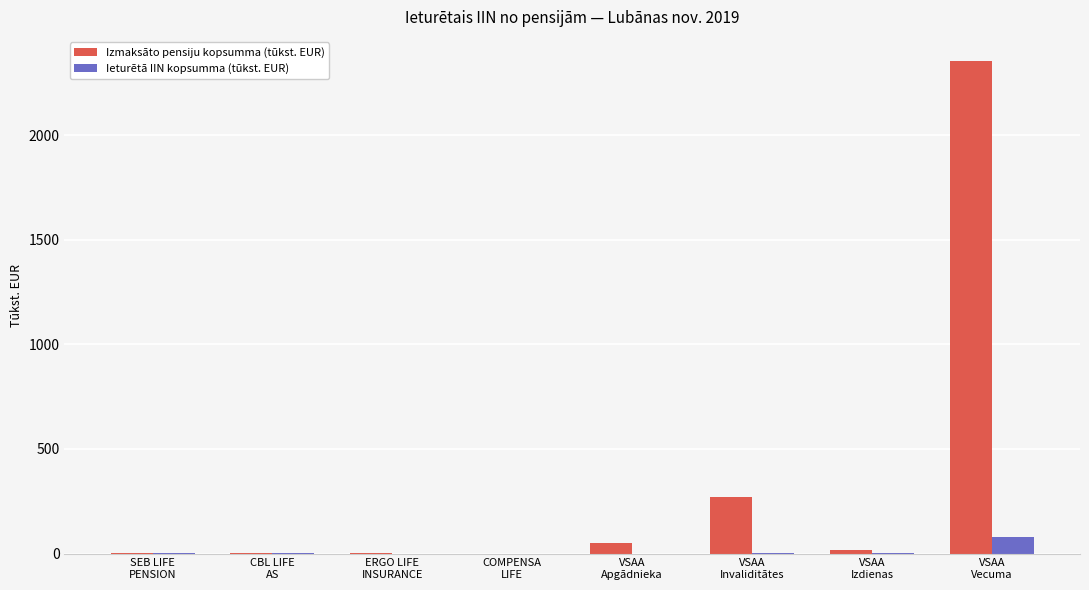

What is the greatest value displayed?

2351.4